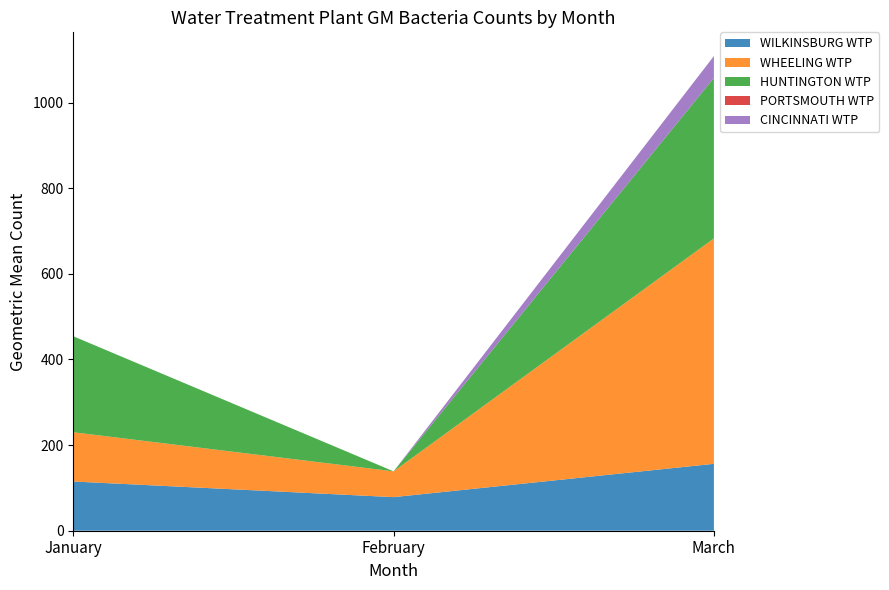

Reading left to right, list all the values displayed in this chart.

WILKINSBURG WTP: January=115.0	February=78.5	March=156.2
WHEELING WTP: January=115.0	February=60.2	March=526.4
HUNTINGTON WTP: January=224.1	February=0.0	March=374.8
PORTSMOUTH WTP: January=0.0	February=0.0	March=0.0
CINCINNATI WTP: January=0.0	February=0.0	March=51.0